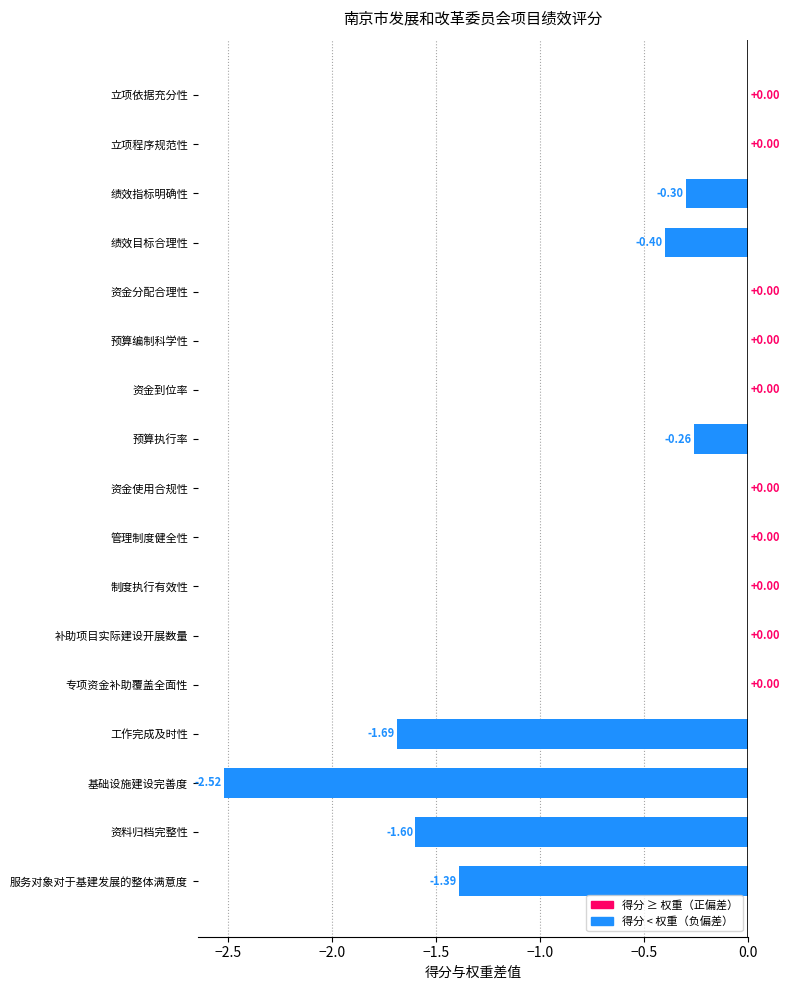

What is the sum of all values?

-8.2